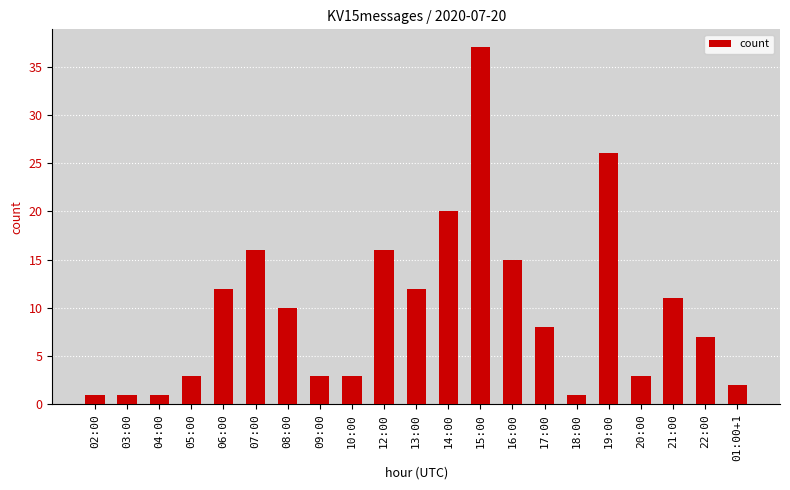

At which label is the value closest to 19?

14:00